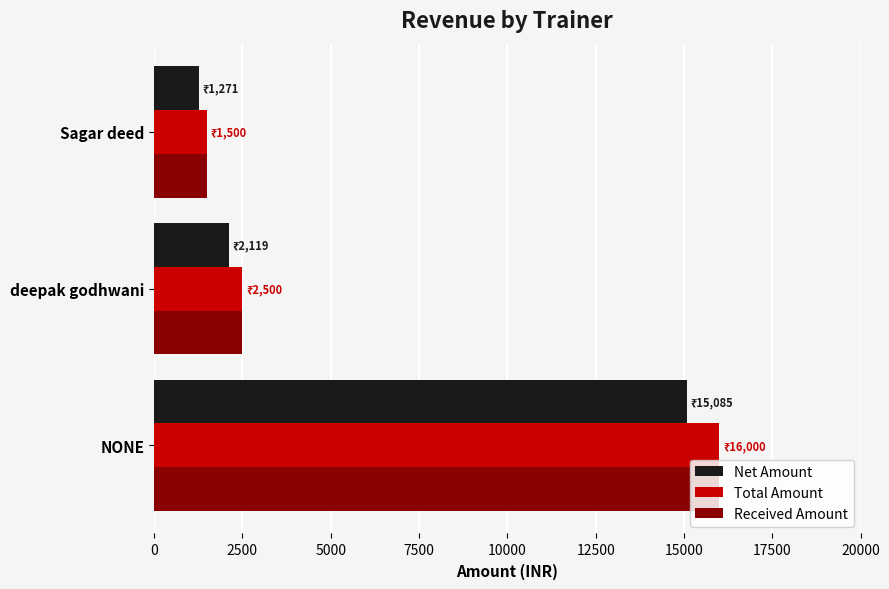

What is the average value of the Received Amount series?

6666.7